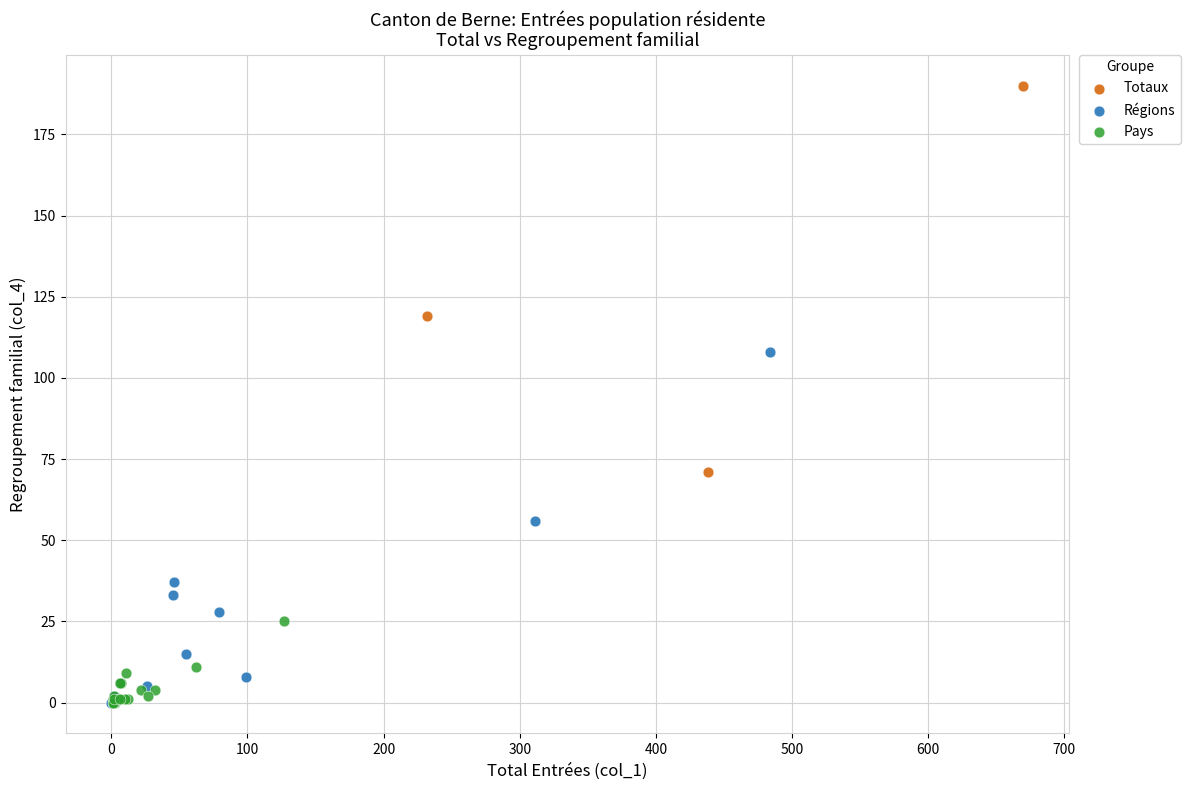

Which series reaches the maximum Y coordinate?

Totaux